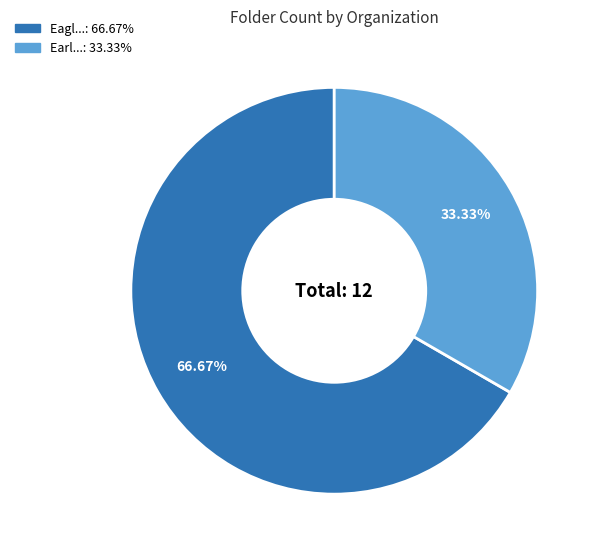

Does any single category account for the majority?

Yes